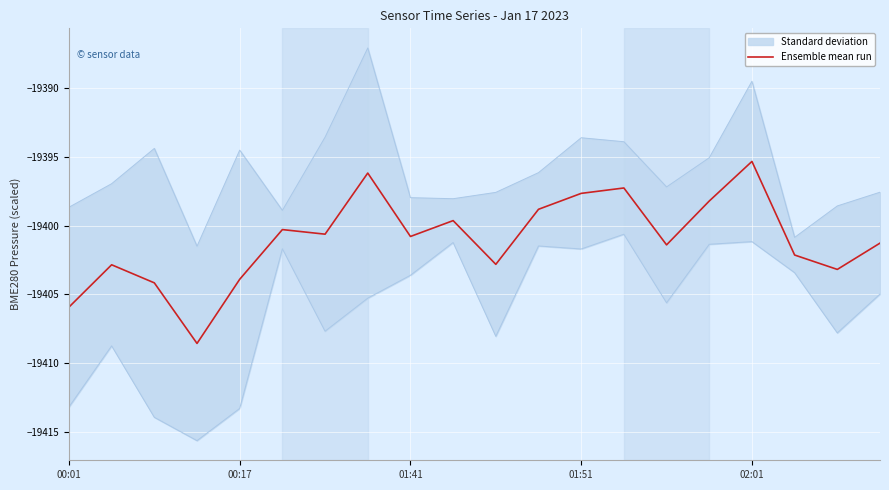

Is it true that Ensemble mean run equals -19405.9 at 00:01?

True